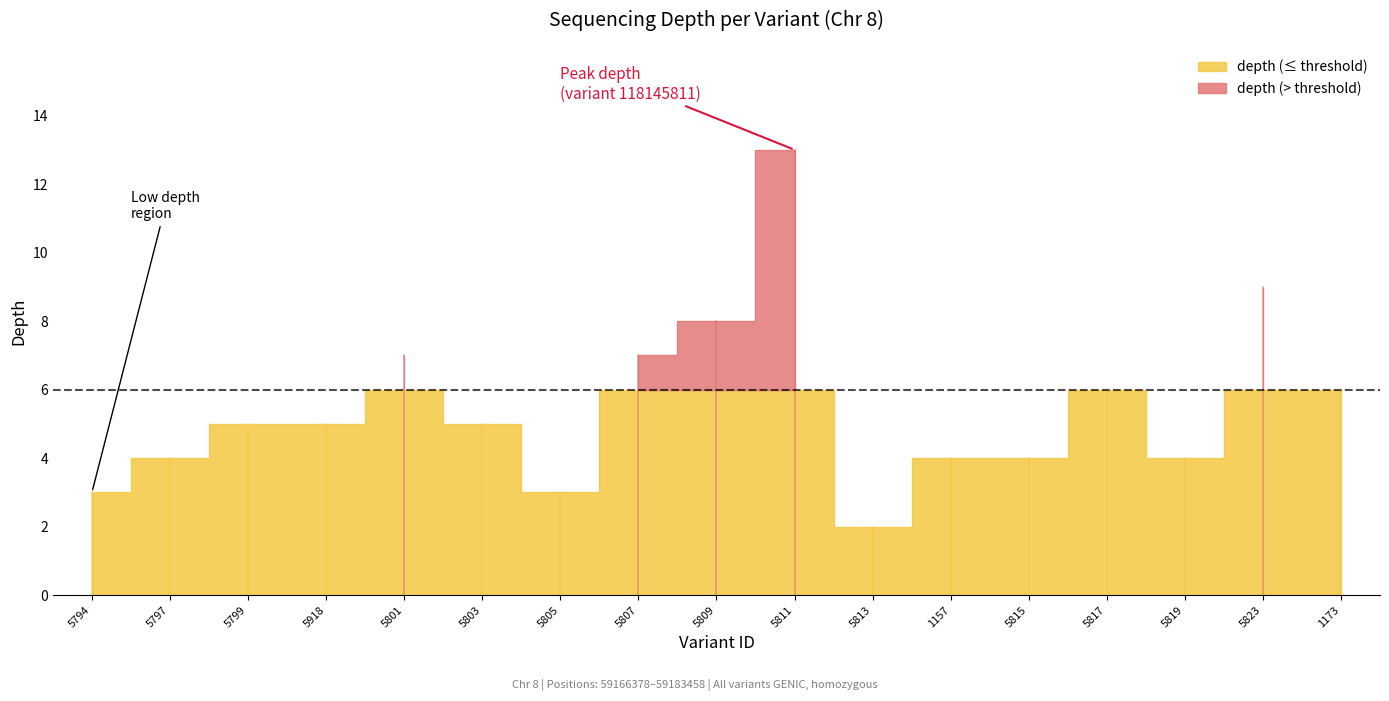

What is the label of the 15th point from the right?

118145799